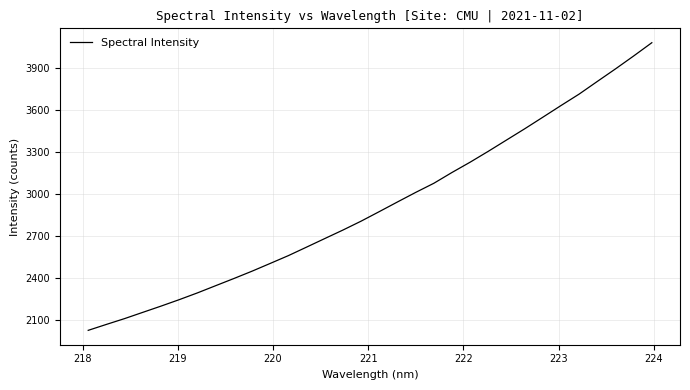

What is the difference between the maximum and minimum values?

2060.9